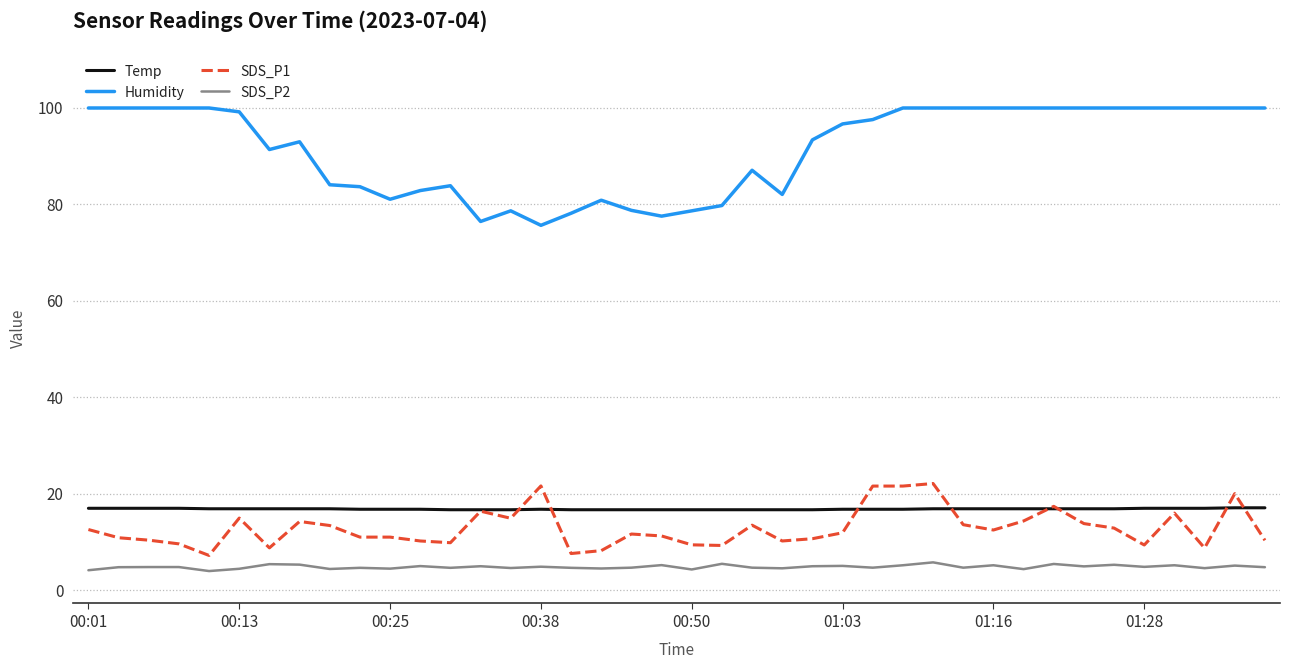

Rank the series by their maximum value, from highest to lowest.

Humidity, SDS_P1, Temp, SDS_P2